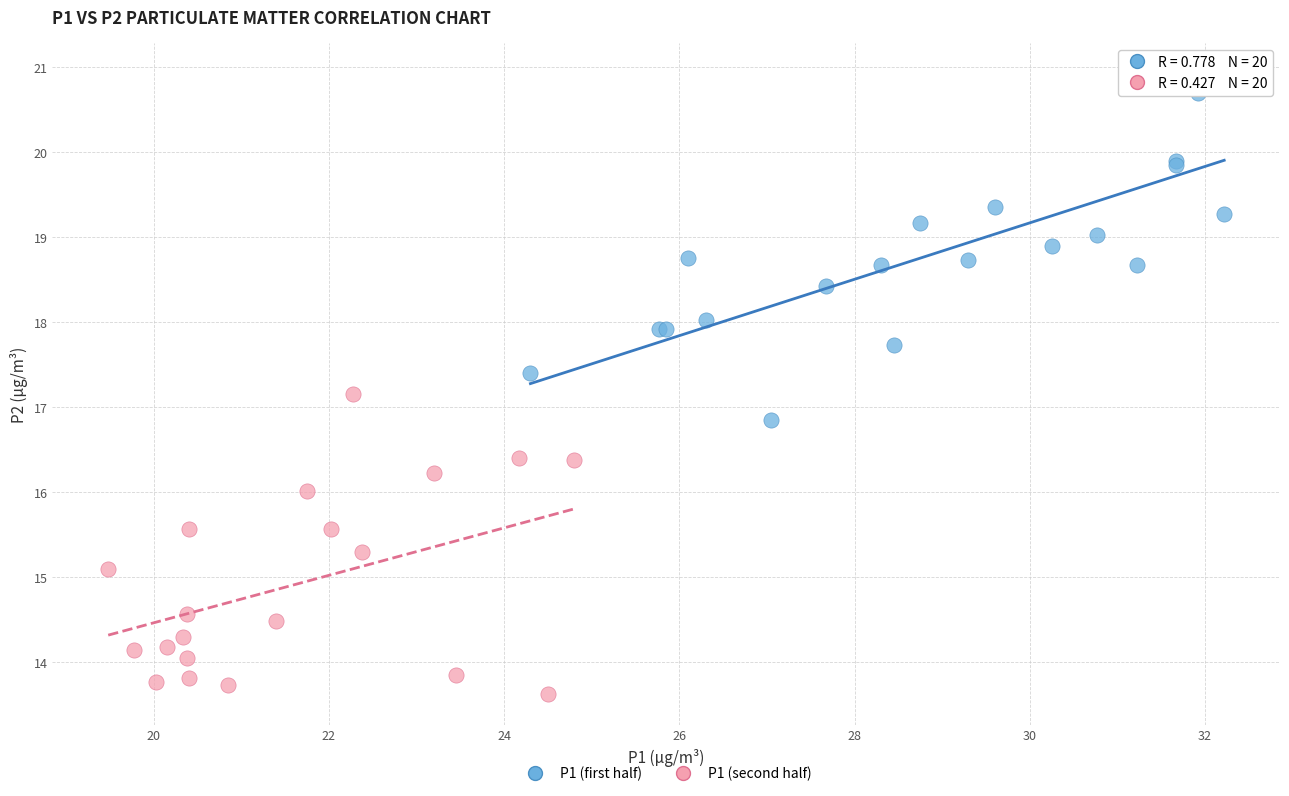

Which series reaches the maximum Y coordinate?

P1 (first half)